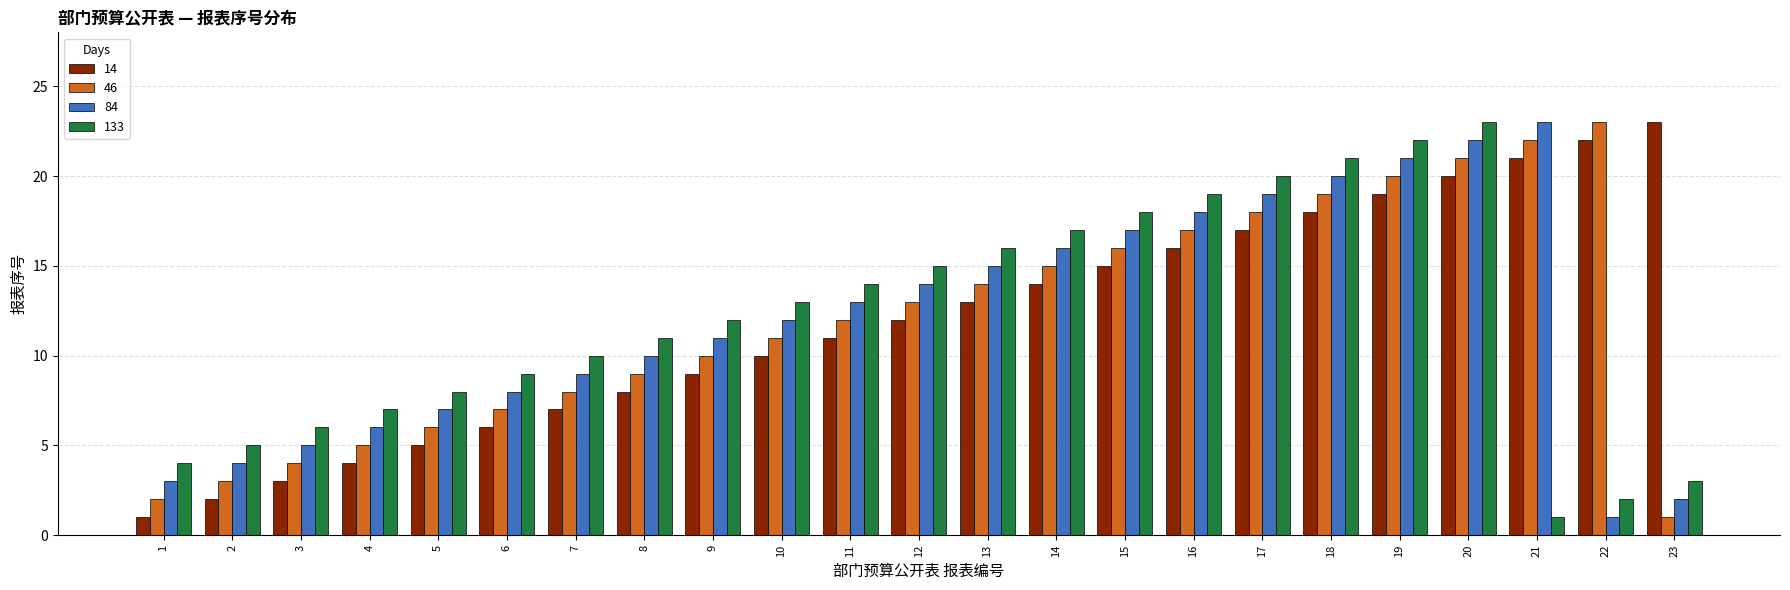

What is the spread (max minus min) of values at 19?

3